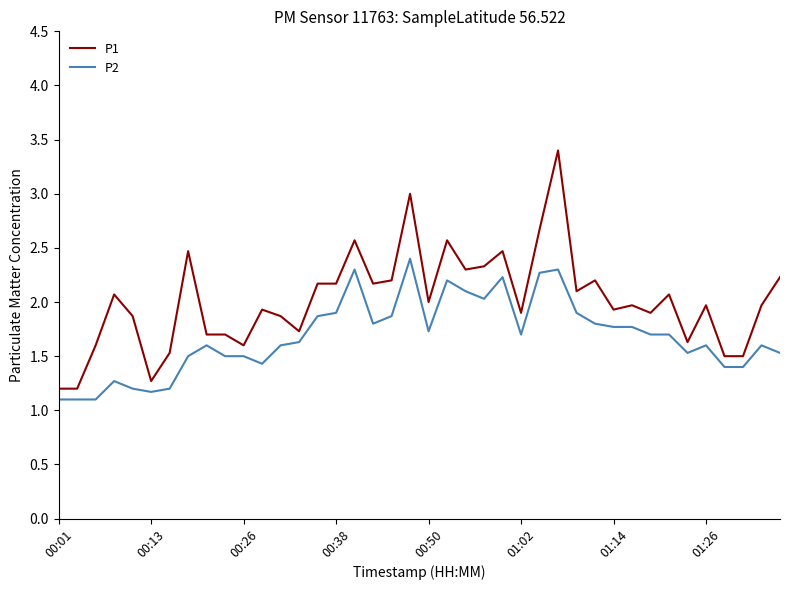

What is the difference between the maximum and minimum values in the P2 series?

1.3